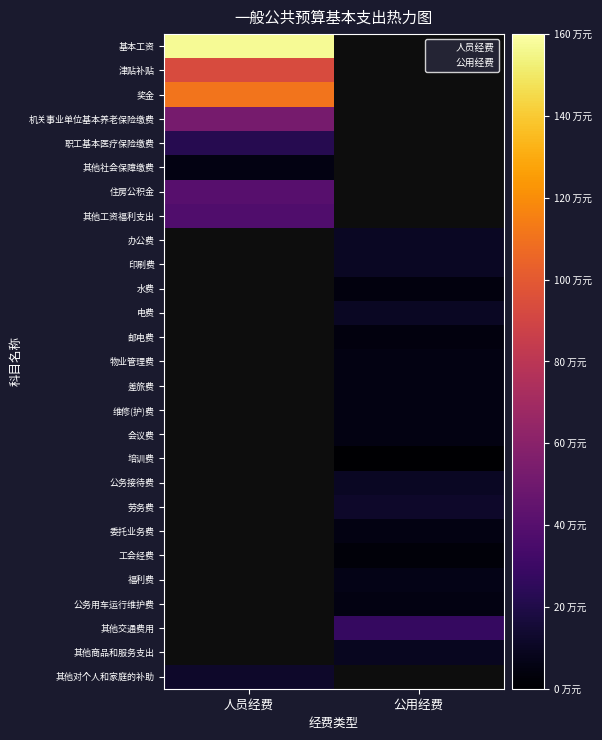

What is the greatest value displayed?

157.4